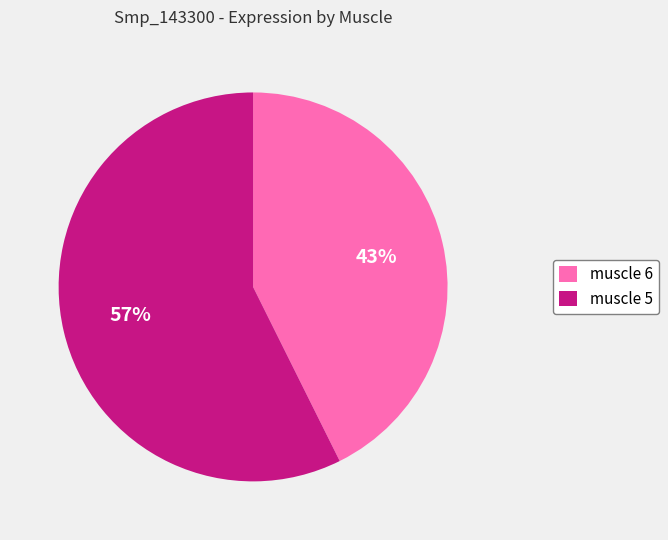

Does muscle 5 account for over 50% of the chart?

Yes